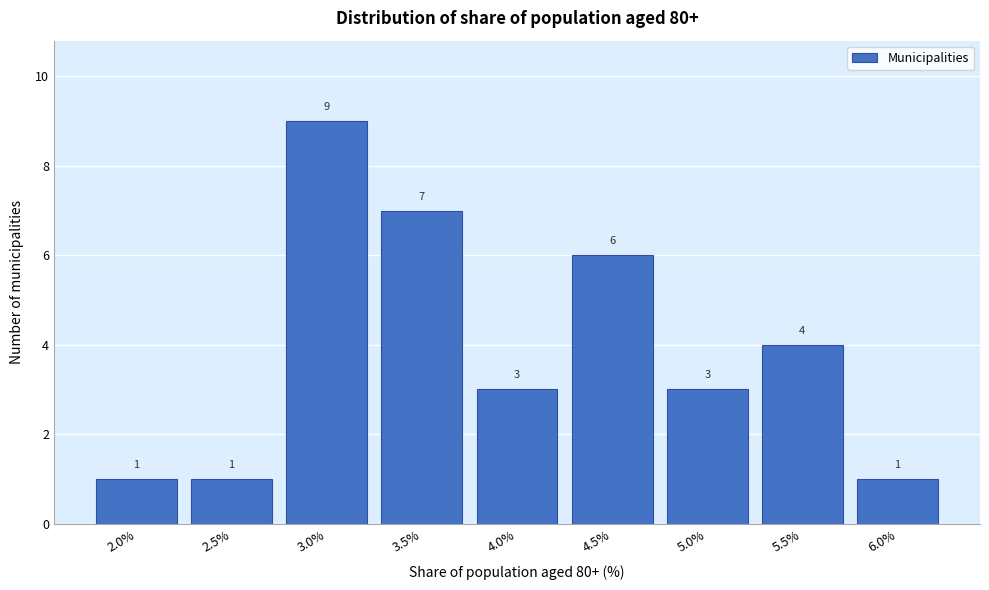

Reading left to right, list all the values displayed in this chart.

2.0%=1	2.5%=1	3.0%=9	3.5%=7	4.0%=3	4.5%=6	5.0%=3	5.5%=4	6.0%=1